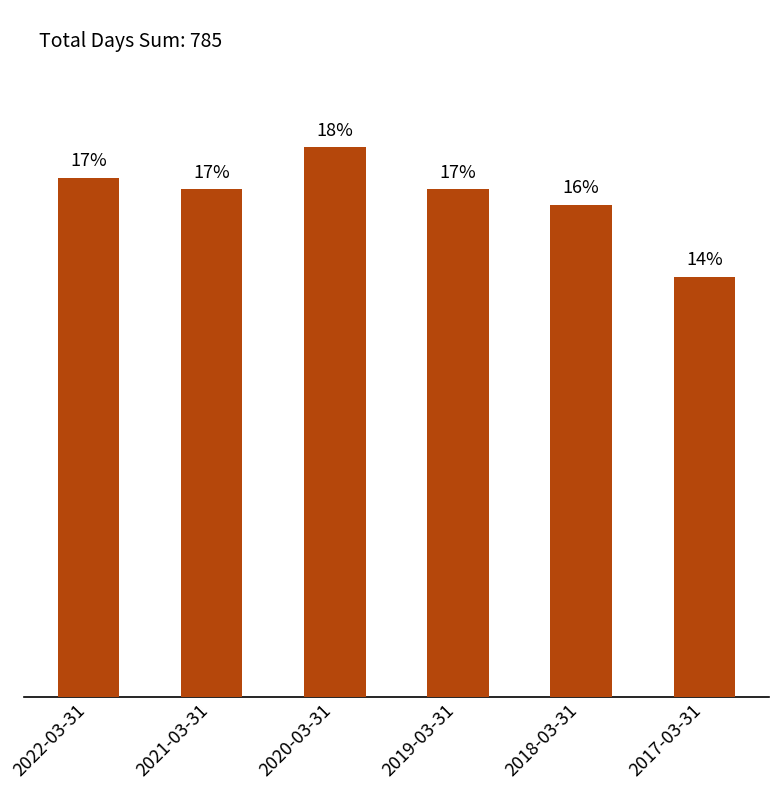

Which has a higher value, 2019-03-31 or 2017-03-31?

2019-03-31